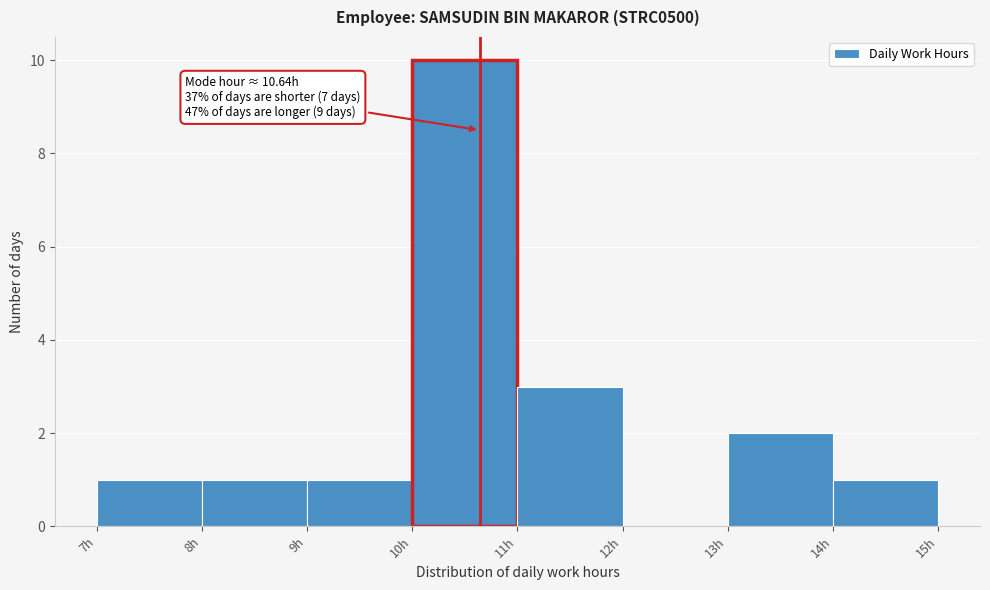

Over which range of the x-axis is the bar tallest?

10 to 11